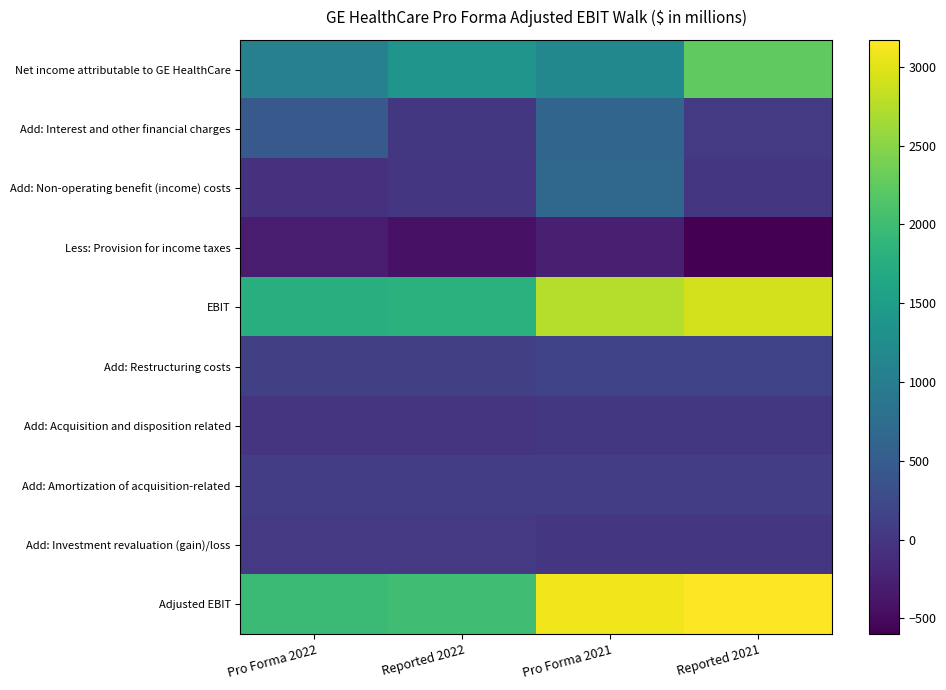

At which label does Add: Non-operating benefit (income) costs first exceed 3?

Pro Forma 2021